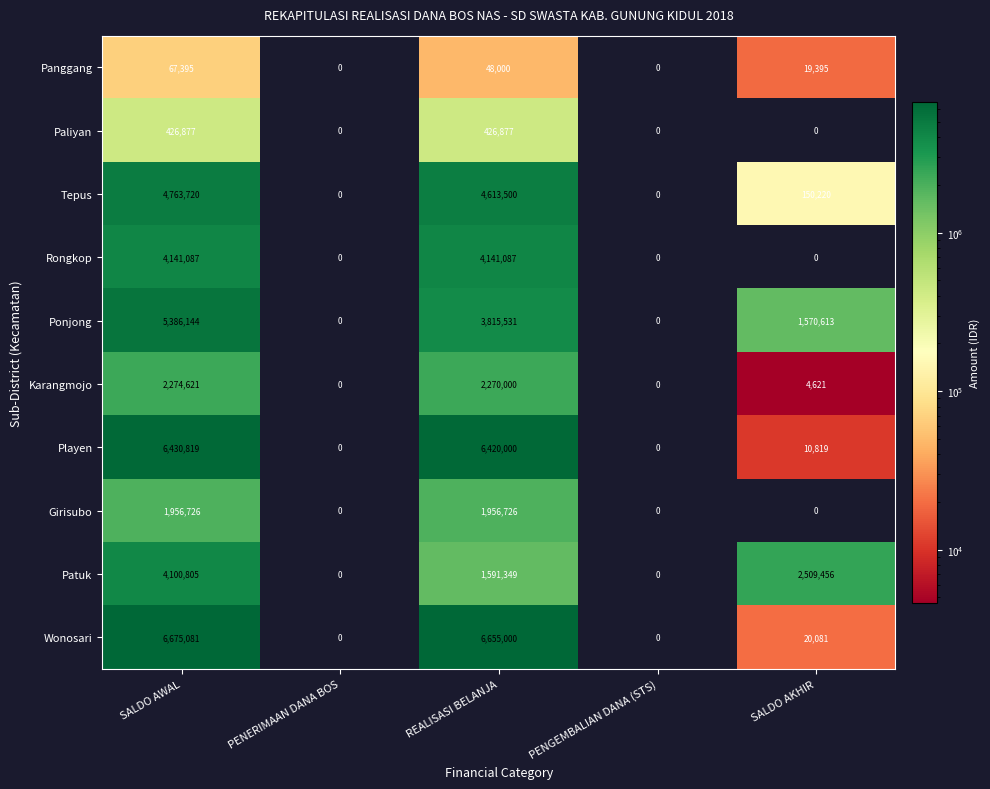

How many data points in Girisubo are above 0?

2